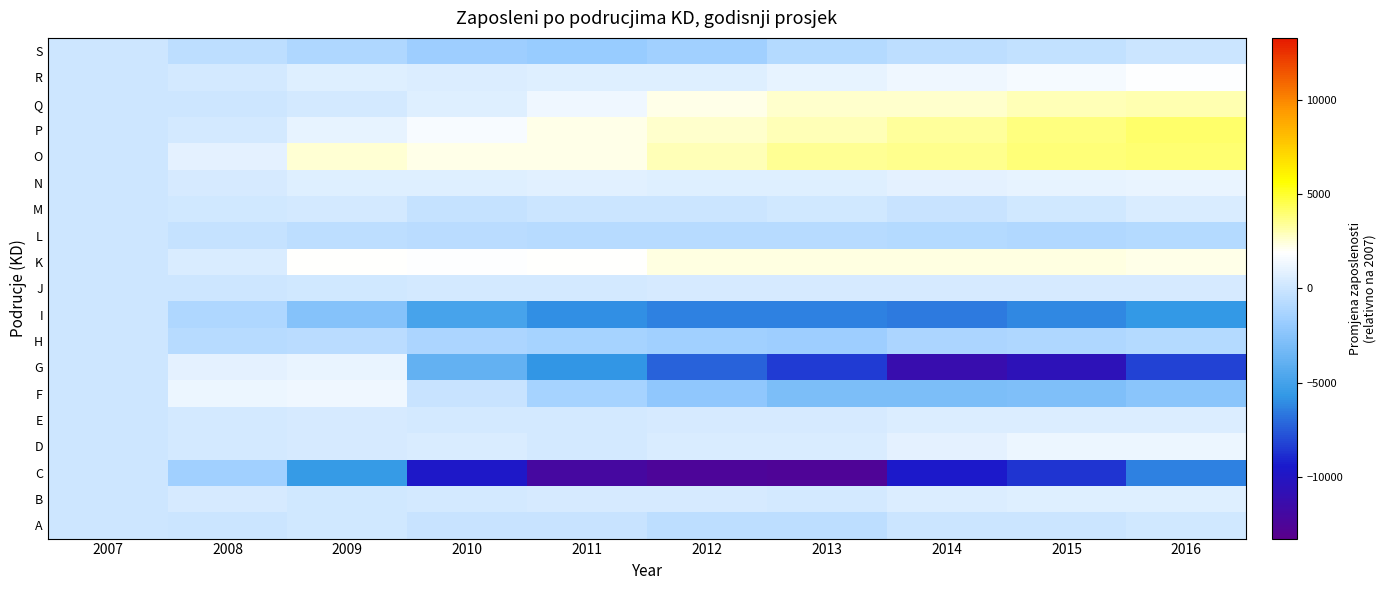

Between 2012 and 2011, which is larger?

2011